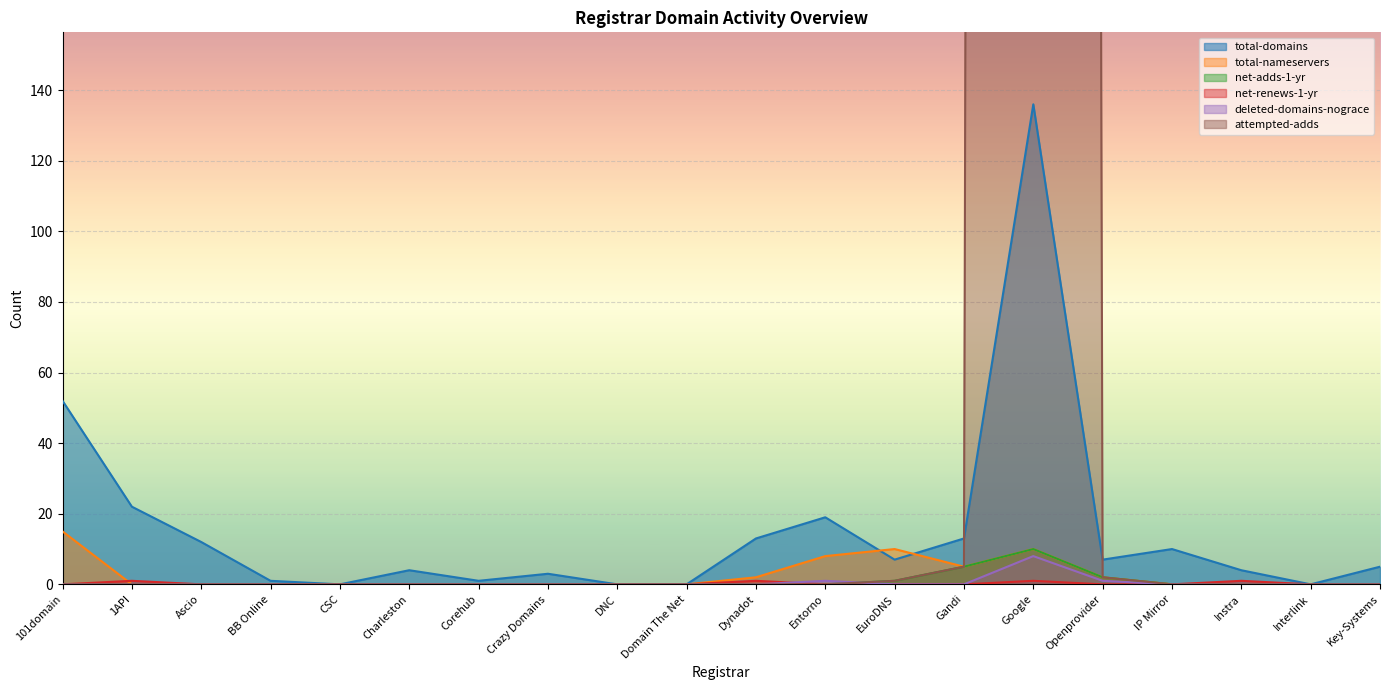

Reading right to left, extract all data points from this chart.

total-domains: 5	0	4	10	7	136	13	7	19	13	0	0	3	1	4	0	1	12	22	52
total-nameservers: 0	0	0	0	2	10	5	10	8	2	0	0	0	0	0	0	0	0	0	15
net-adds-1-yr: 0	0	0	0	2	10	5	1	0	0	0	0	0	0	0	0	0	0	0	0
net-renews-1-yr: 0	0	1	0	0	1	0	0	0	1	0	0	0	0	0	0	0	0	1	0
deleted-domains-nograce: 0	0	0	0	1	8	0	0	1	0	0	0	0	0	0	0	0	0	0	0
attempted-adds: 0	0	0	0	2	7192	5	1	0	0	0	0	0	0	0	0	0	0	0	0